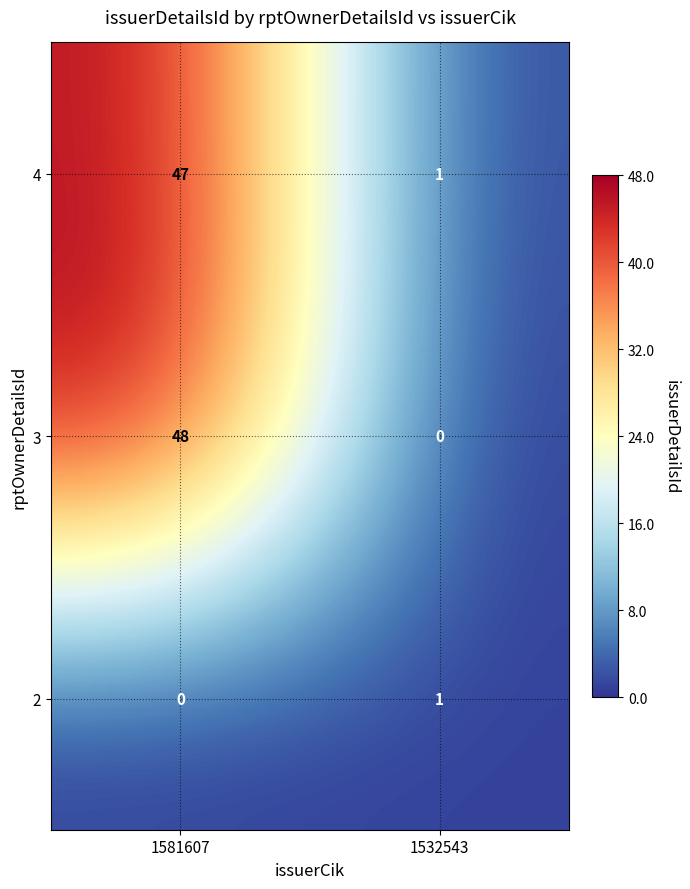

At which label is 2 closest to 0?

1581607